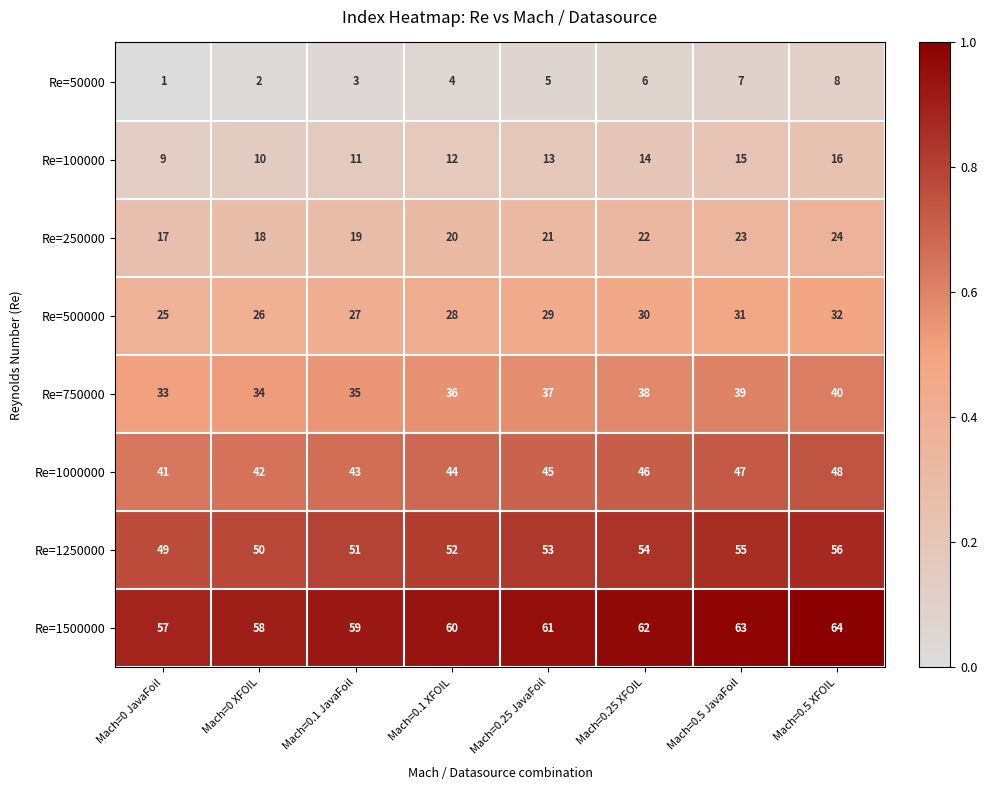

Which category has the highest value across all series?

Mach=0.5 XFOIL